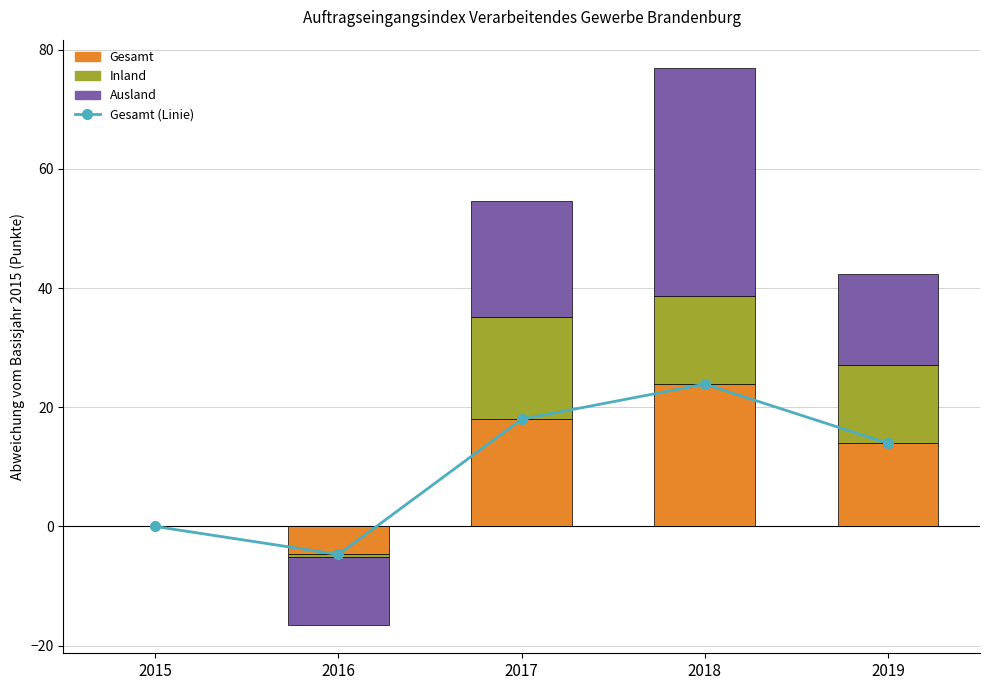

Between 2015 and 2016, which series saw the biggest shift?

Gesamt (Linie)